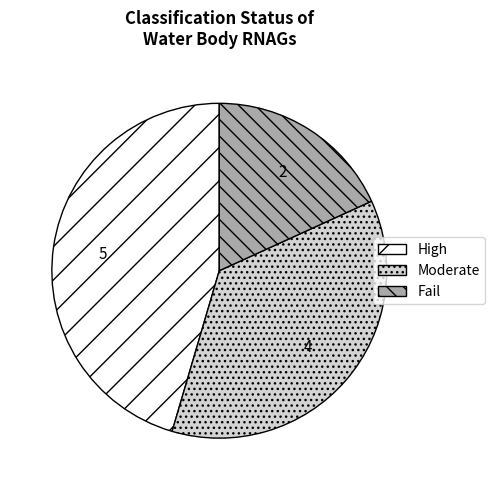

How many segments does this pie chart have?

3